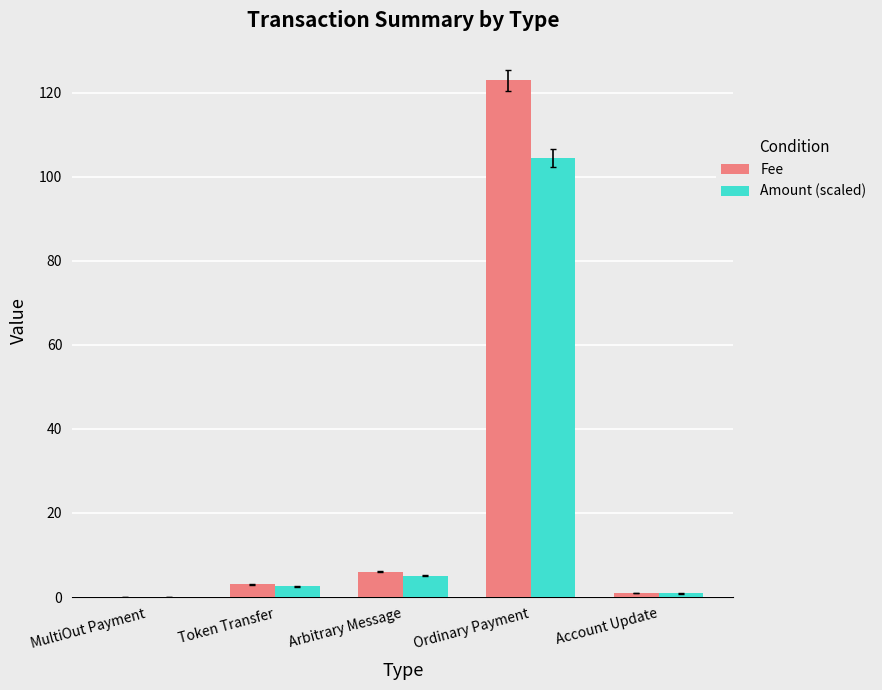

Which series changed the most between MultiOut Payment and Arbitrary Message?

Fee